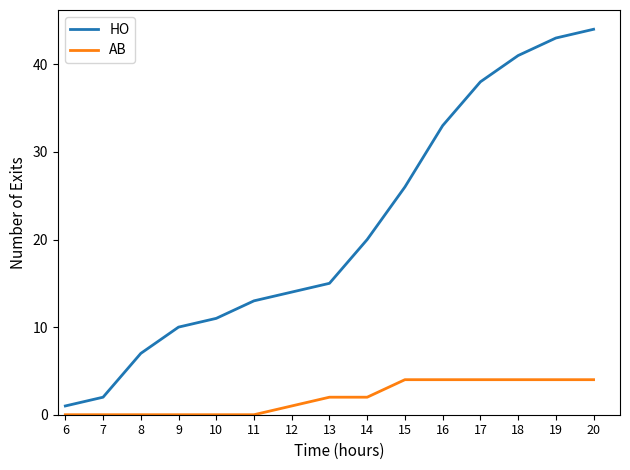

What is the total value across all series at 11?

13